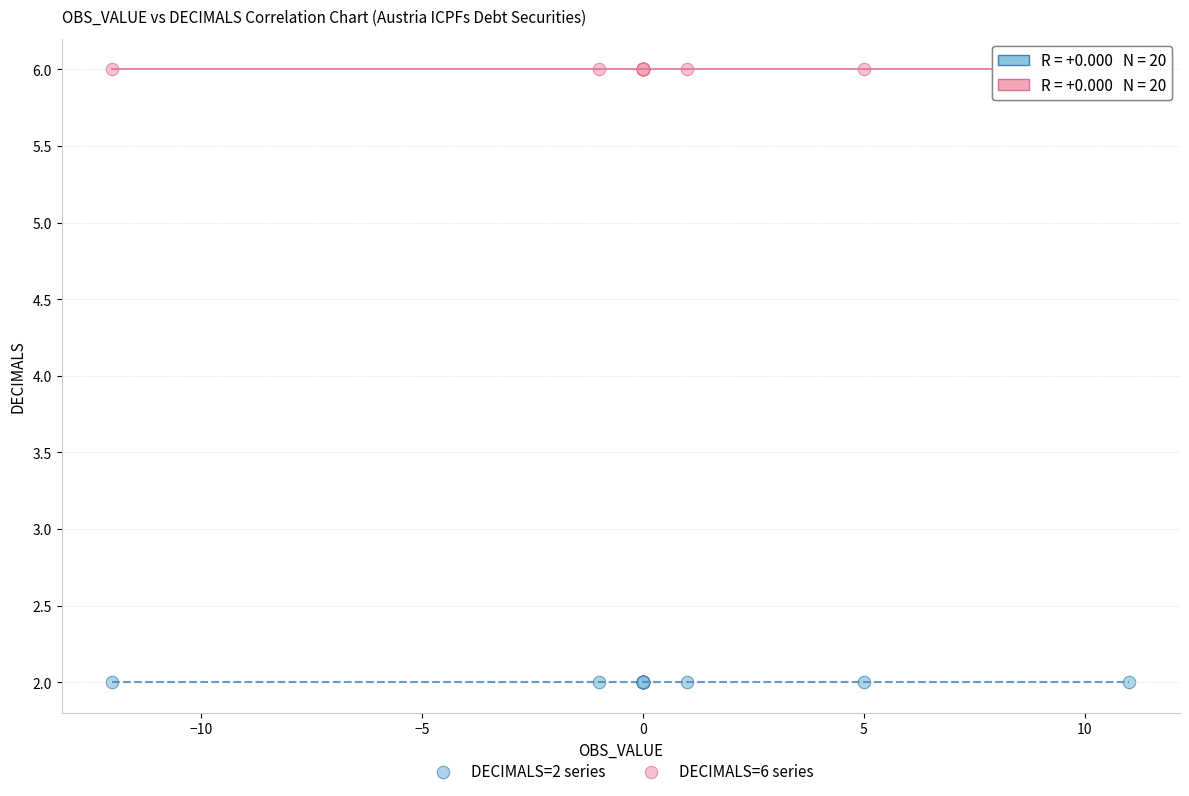

What are all the series names shown in the legend?

DECIMALS=2 series, DECIMALS=6 series